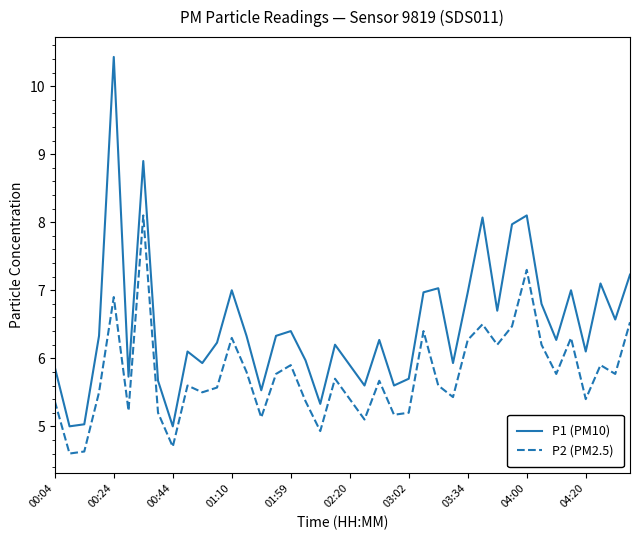

How many interior local valleys does the P2 (PM2.5) series have?

13